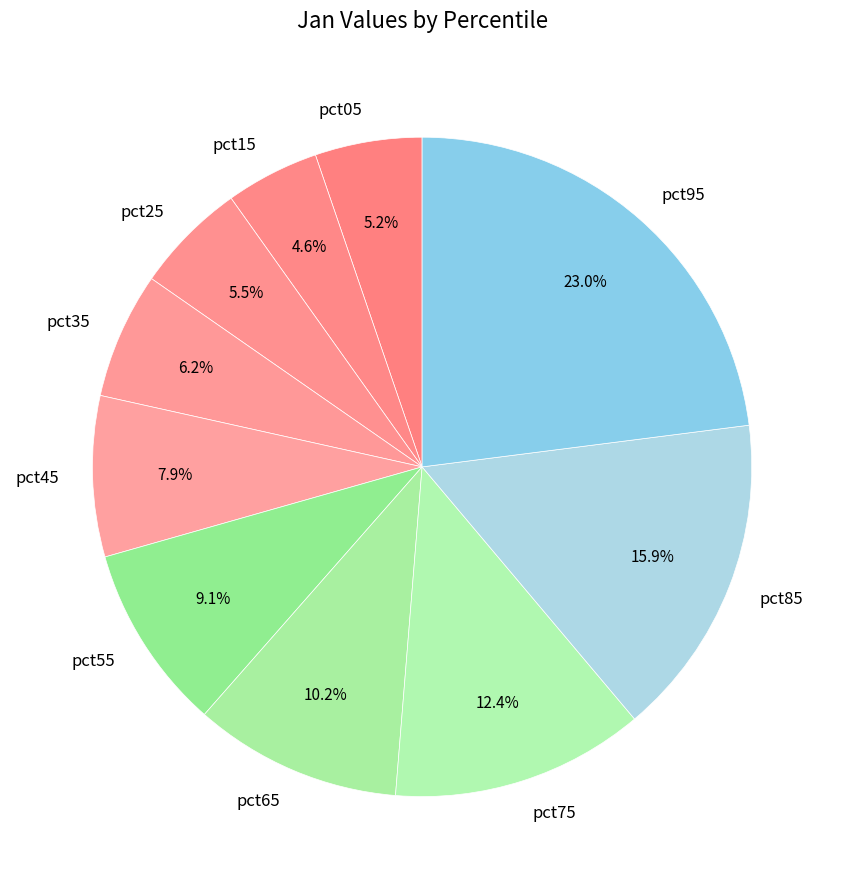

Does pct05 account for over 50% of the chart?

No